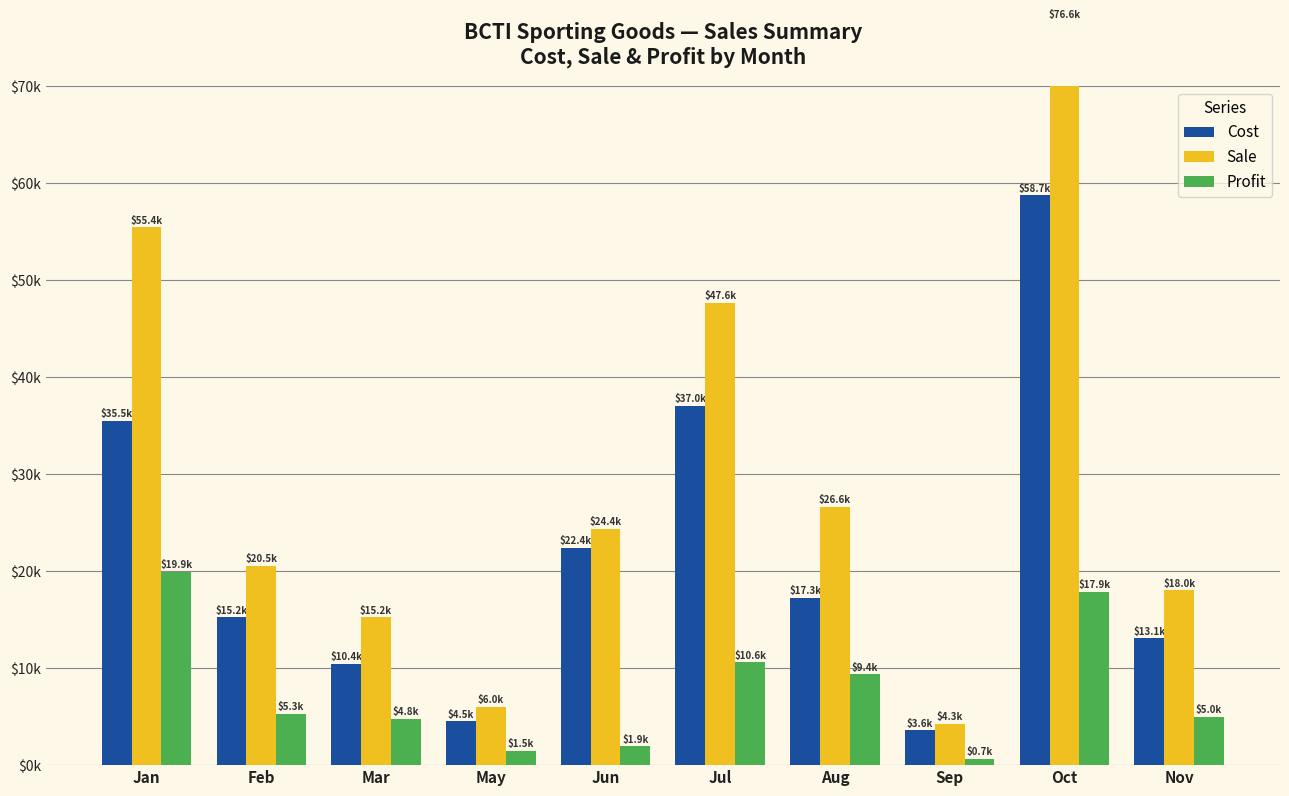

Where does the Profit series first go above 5302?

Jan